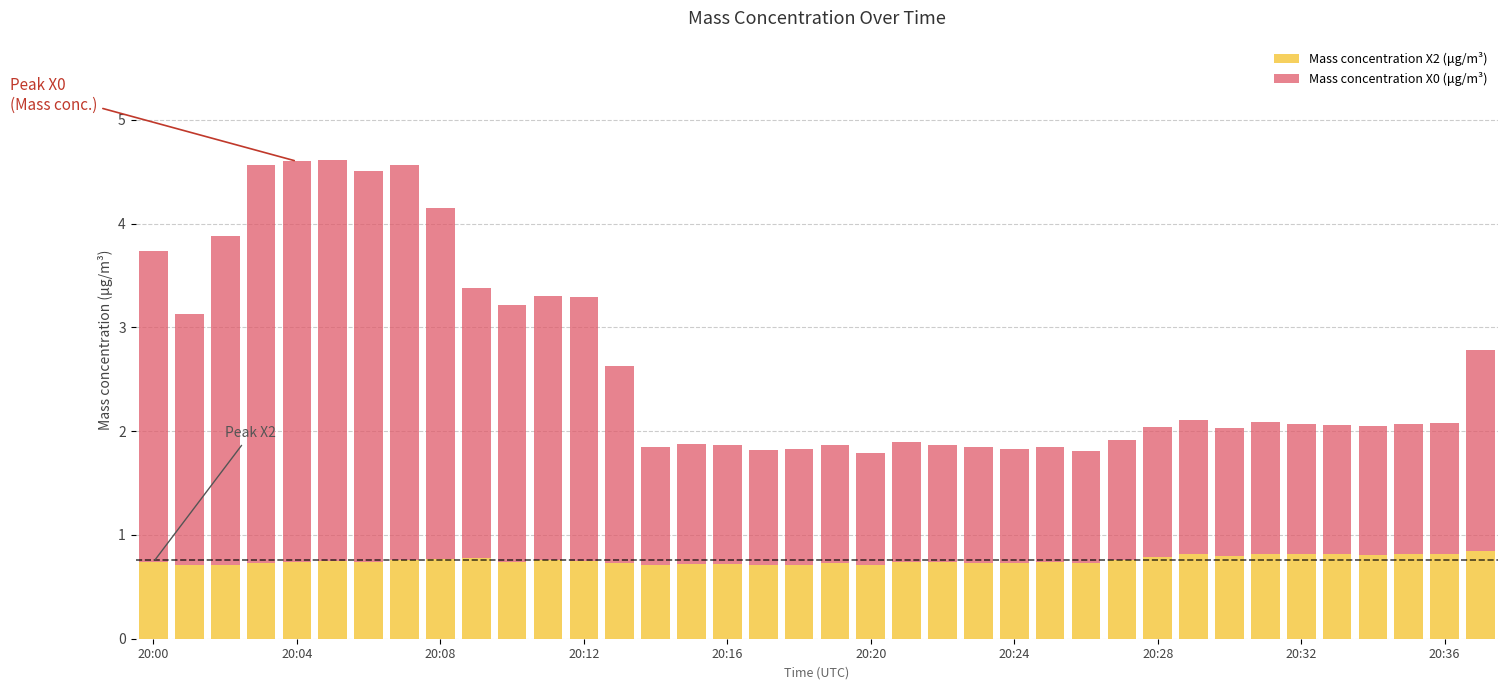

What is the average value of the Mass concentration X2 (μg/m³) series?

0.8